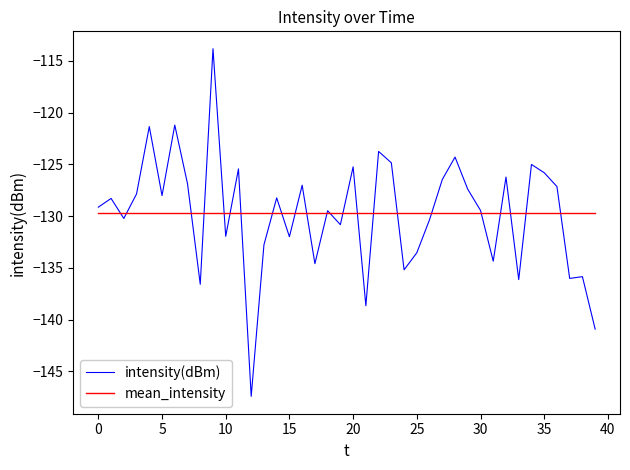

Which series has the widest spread of values?

intensity(dBm)